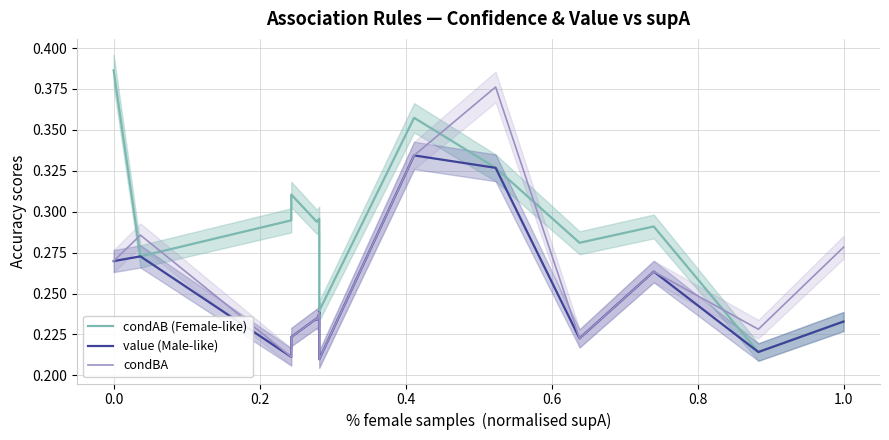

What position from the left is 0.8?

5